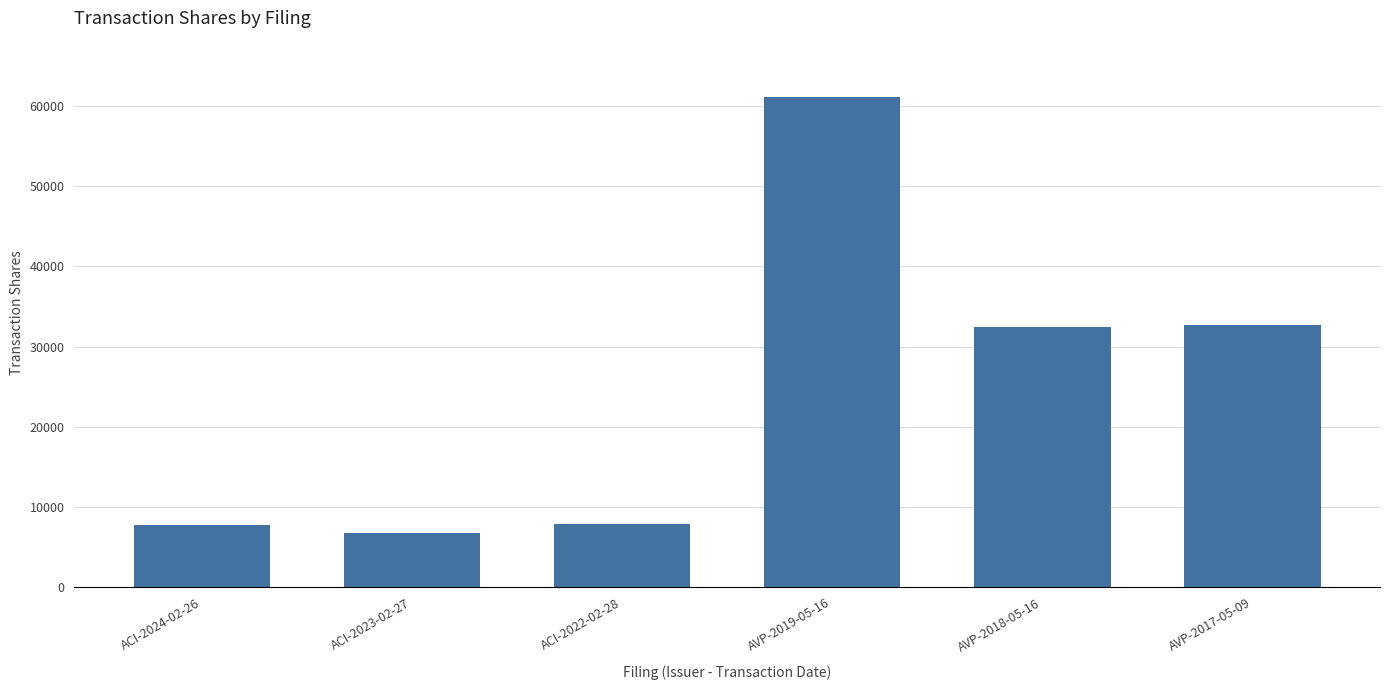

At which label is the value closest to 33943?

AVP-2017-05-09